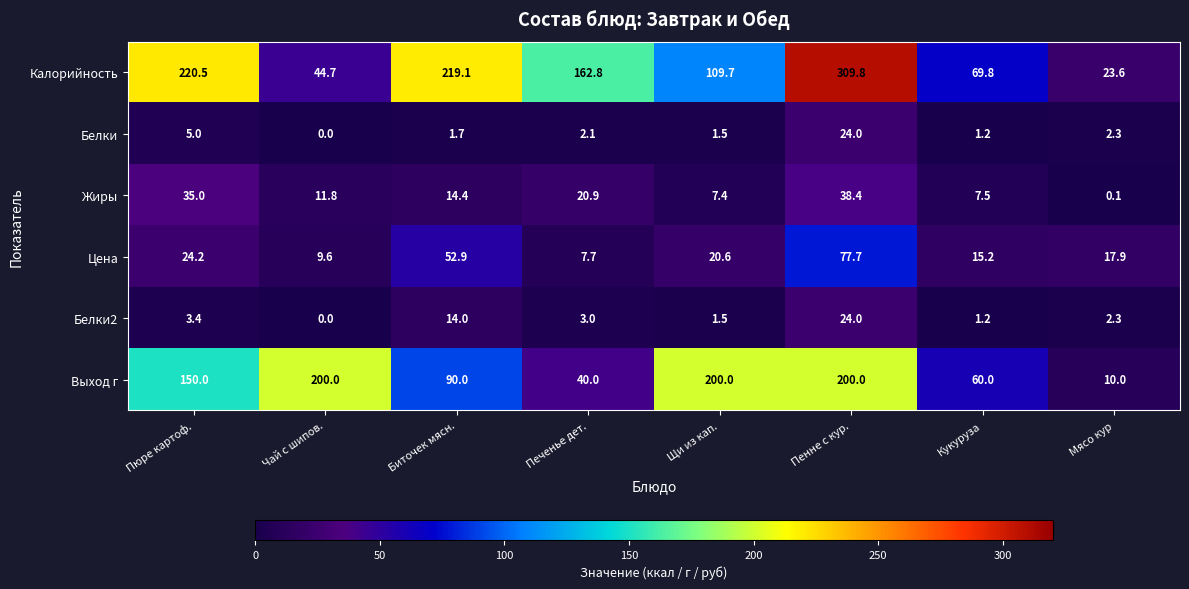

What is the difference between the highest and lowest values at Кукуруза?

68.6